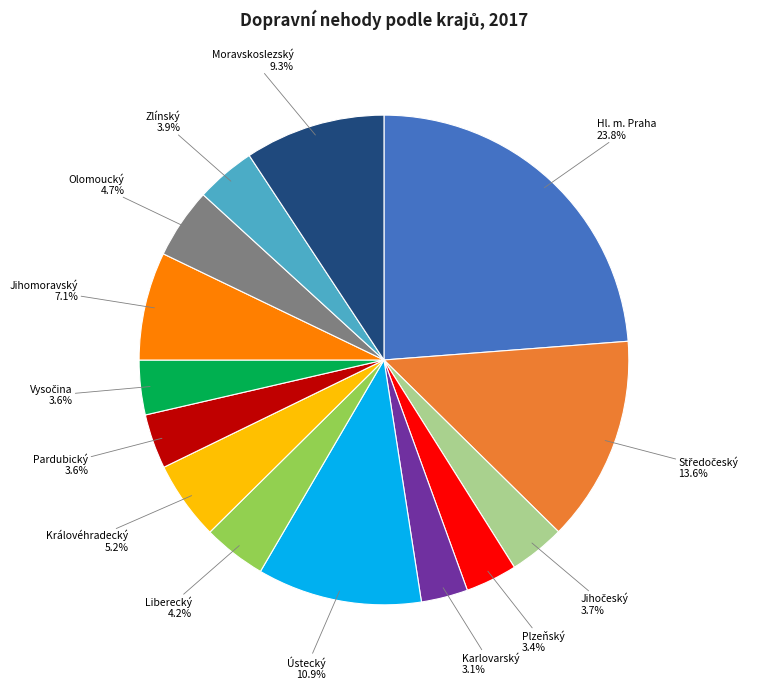

Does any single category account for the majority?

No